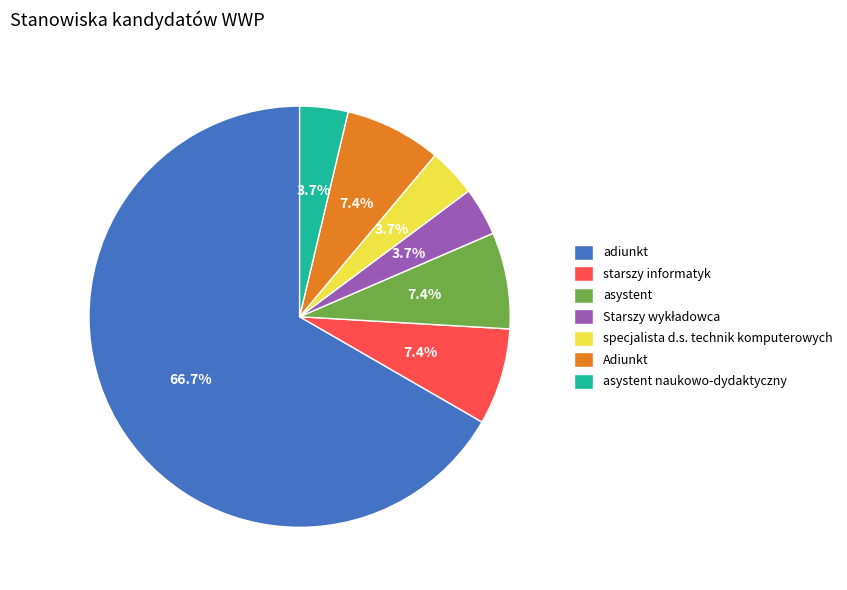

To the nearest percent, what is the difference between the largest and smallest slice percentages?

63%